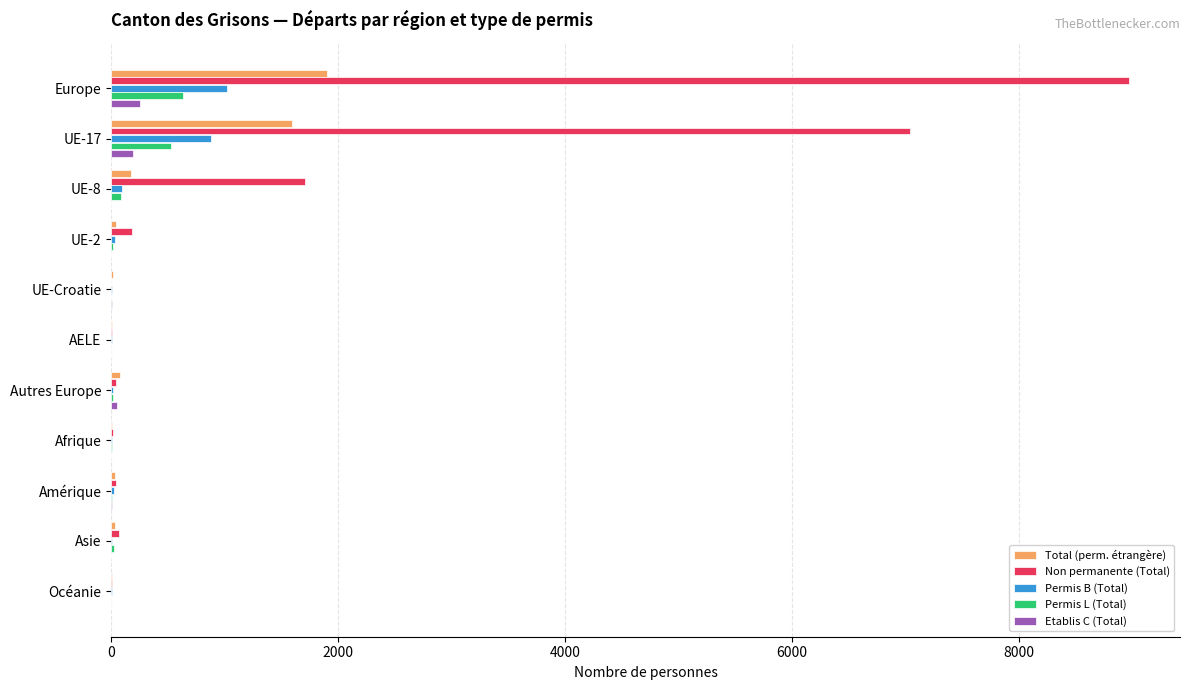

What is the maximum value for Permis B (Total)?

1021